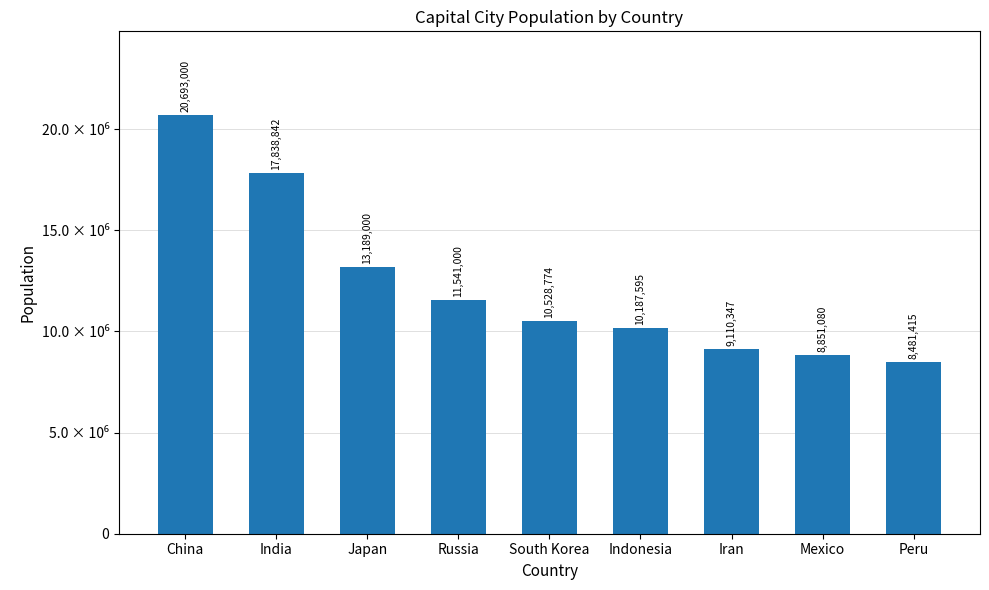

Rank the categories by value from highest to lowest.

China, India, Japan, Russia, South Korea, Indonesia, Iran, Mexico, Peru